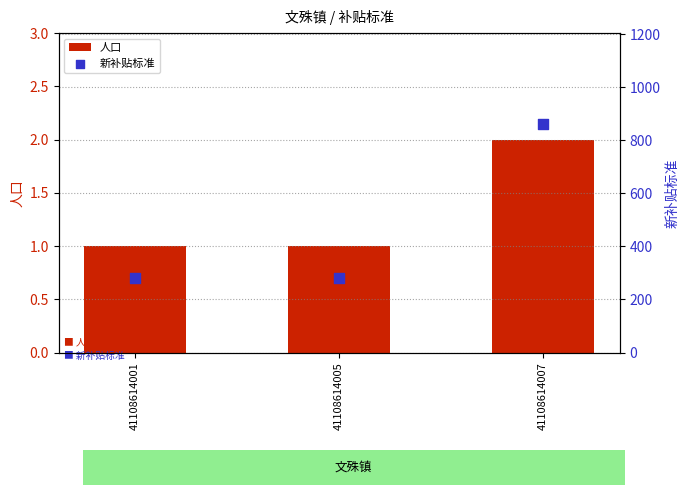

Which series has the widest spread of Y values?

新补贴标准